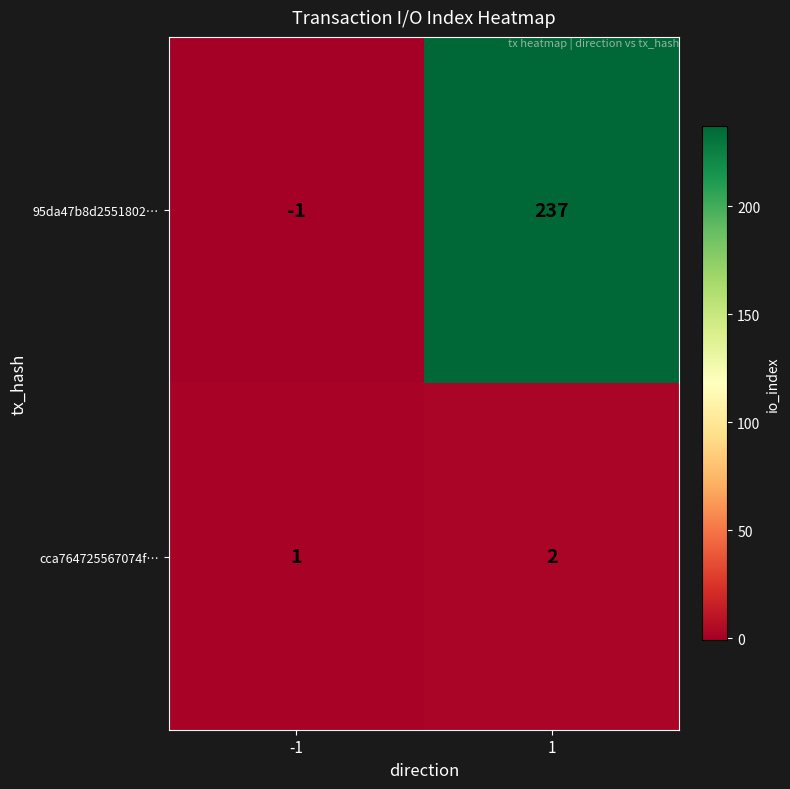

What is the approximate value of 95da47b8d2551802… at 1?

237